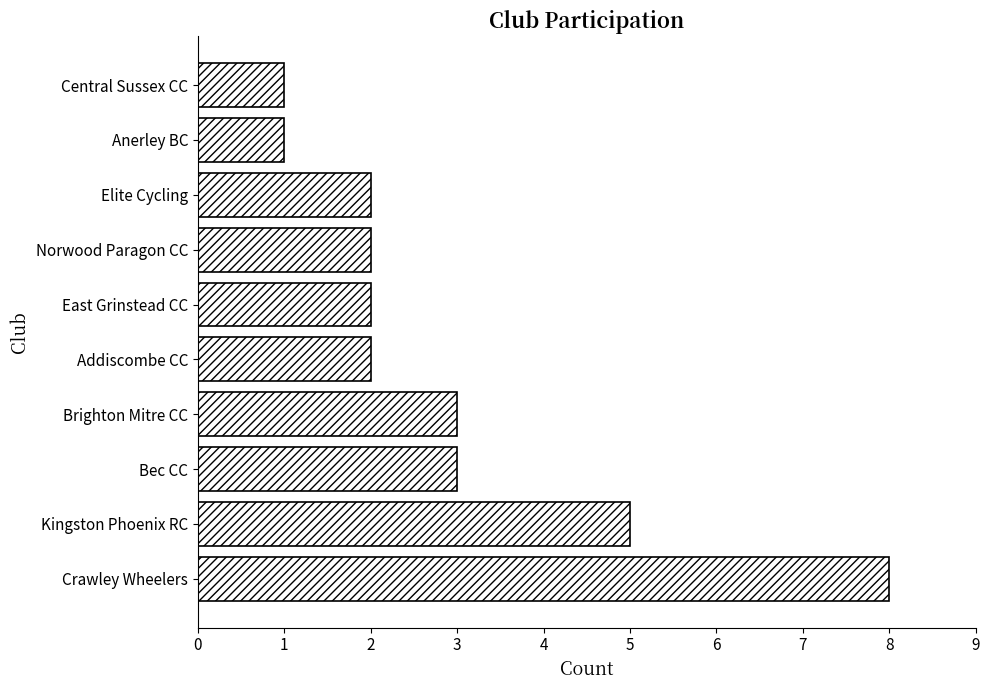

How many values are between 2 and 3?

6